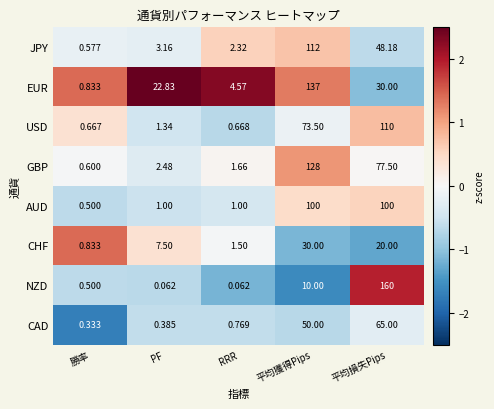

What is the maximum value shown in the chart?

160.0